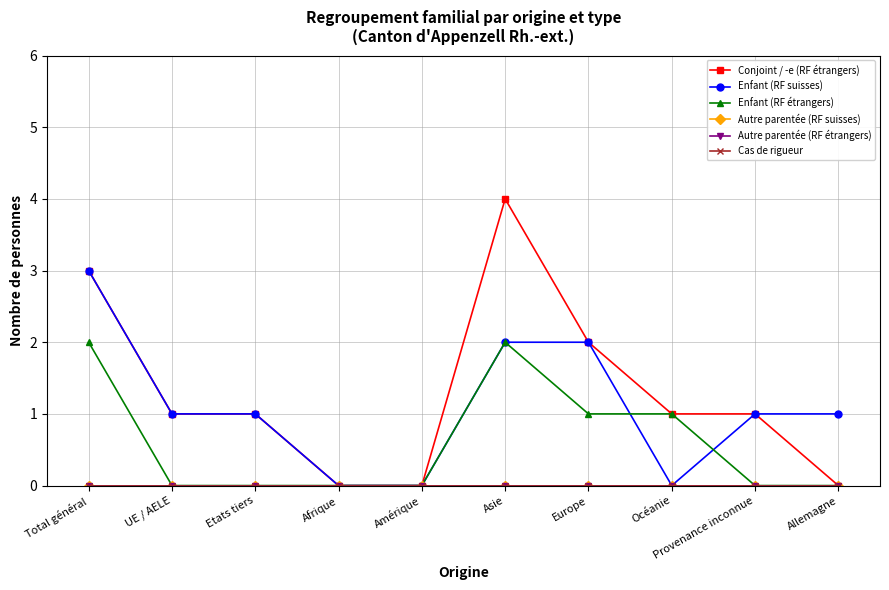

Does the chart have visible grid lines?

Yes